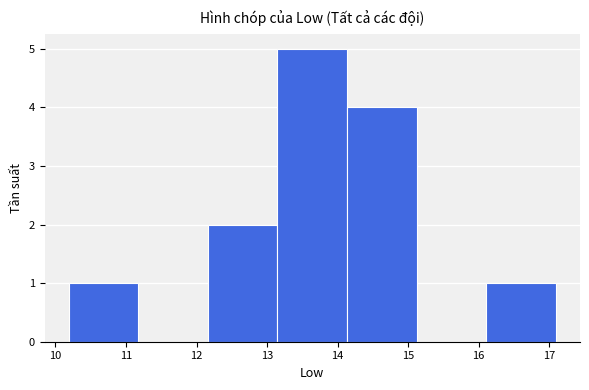

Reading left to right, list every bar in this chart as the range it spans on the x-axis followed by its height. Neither the bar edges nor the heights are printed on the chart, so give them approximately, as read against the axes.

10.2 to 11.2: 1
11.2 to 12.2: 0
12.2 to 13.1: 2
13.1 to 14.1: 5
14.1 to 15.1: 4
15.1 to 16.1: 0
16.1 to 17.1: 1